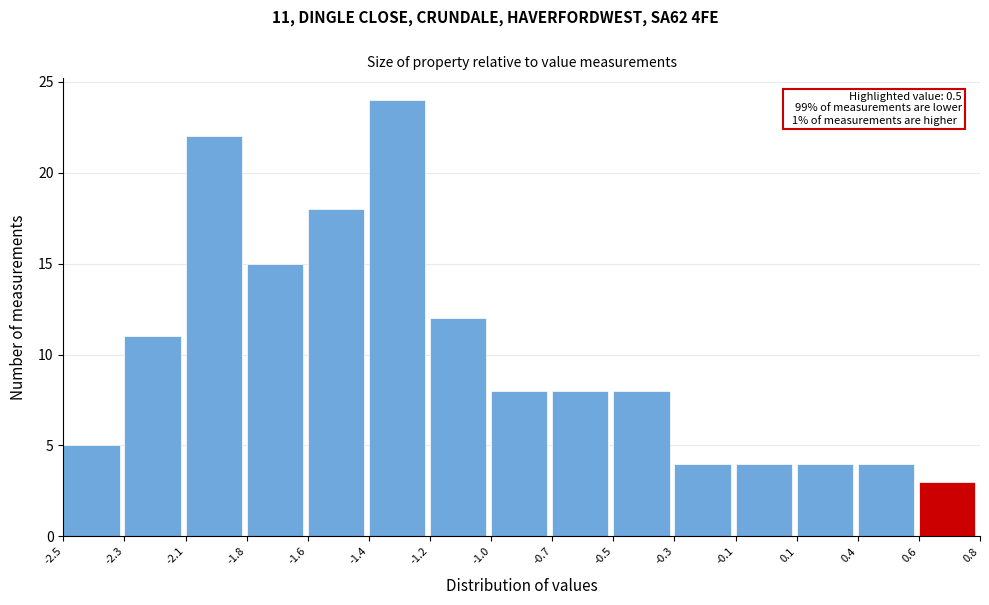

Reading left to right, list all the values displayed in this chart.

-2.5=5	-2.3=11	-2.1=22	-1.8=15	-1.6=18	-1.4=24	-1.2=12	-1.0=8	-0.7=8	-0.5=8	-0.3=4	-0.1=4	0.1=4	0.4=4	0.6=3